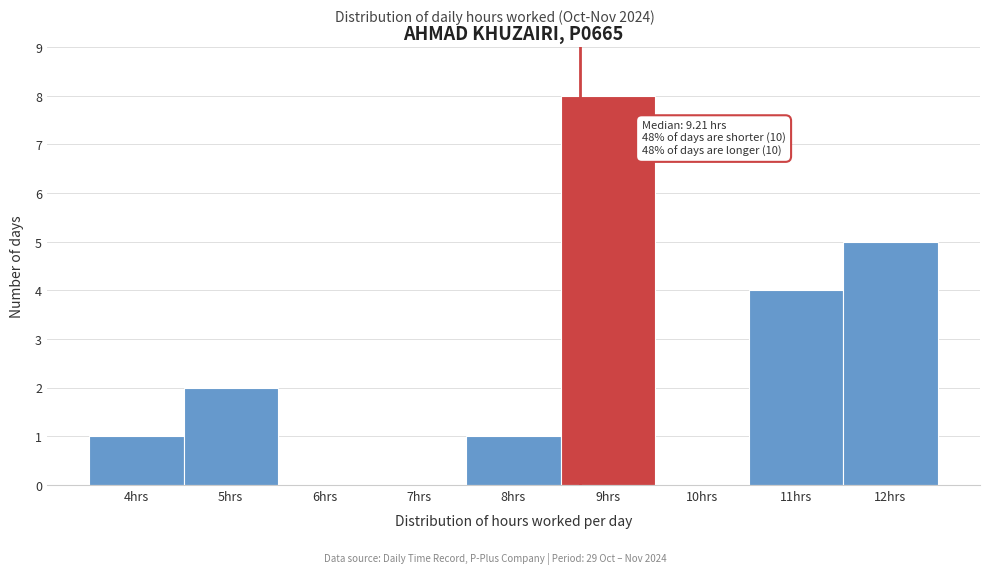

Reading right to left, list all the values displayed in this chart.

12hrs=5	11hrs=4	10hrs=0	9hrs=8	8hrs=1	7hrs=0	6hrs=0	5hrs=2	4hrs=1